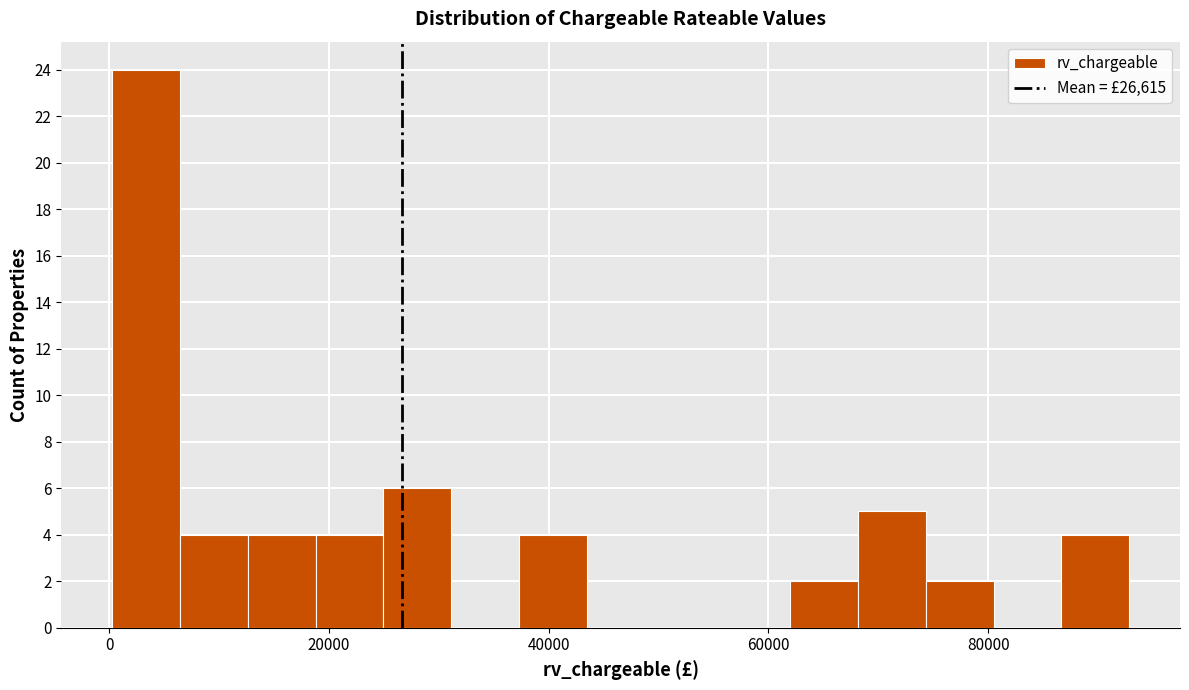

Around what value on the x-axis is the tallest bar? Give the approximate position of its centre, as read against the axis.

4000